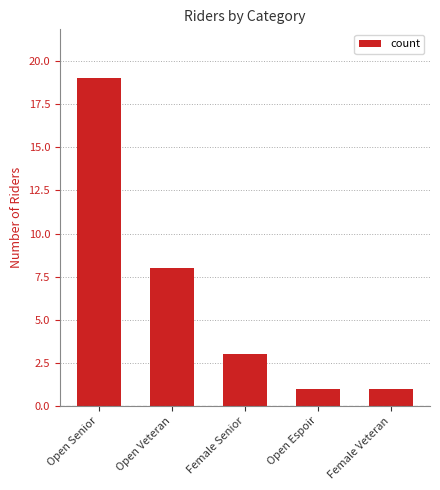

What is the change in value from Open Veteran to Female Senior?

-5